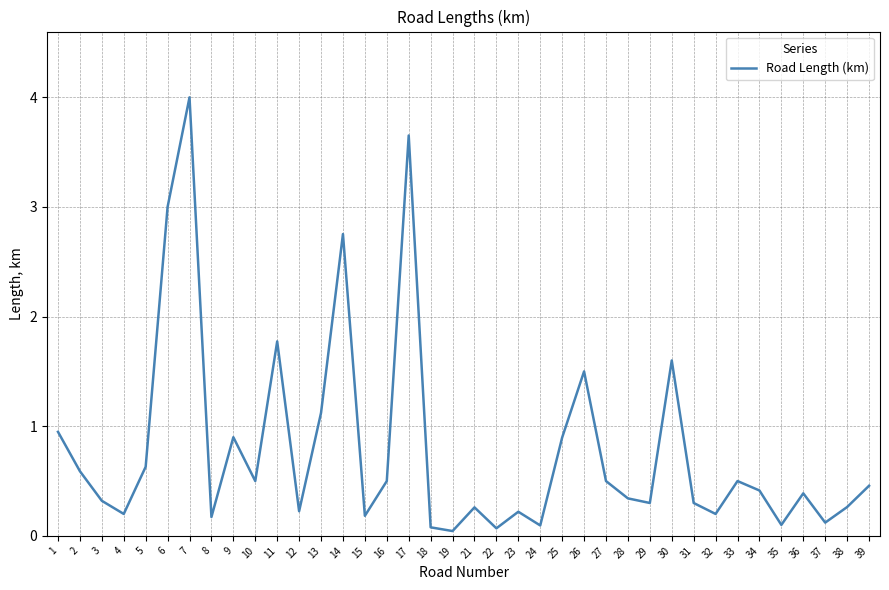

Which has a higher value, 12 or 22?

12